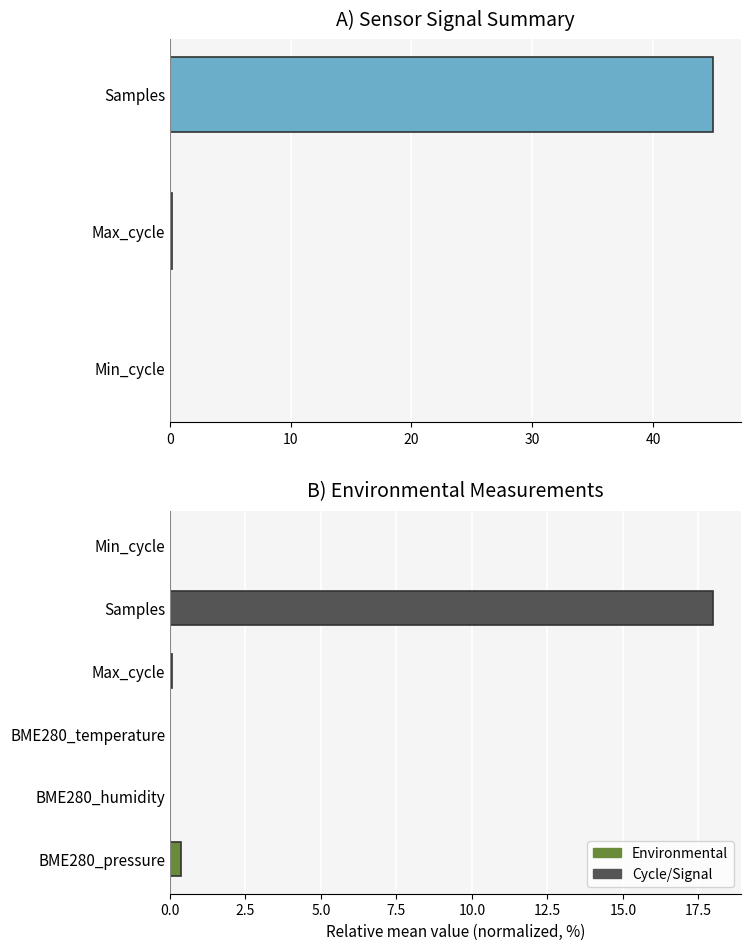

What is the sum of all values?

45.2